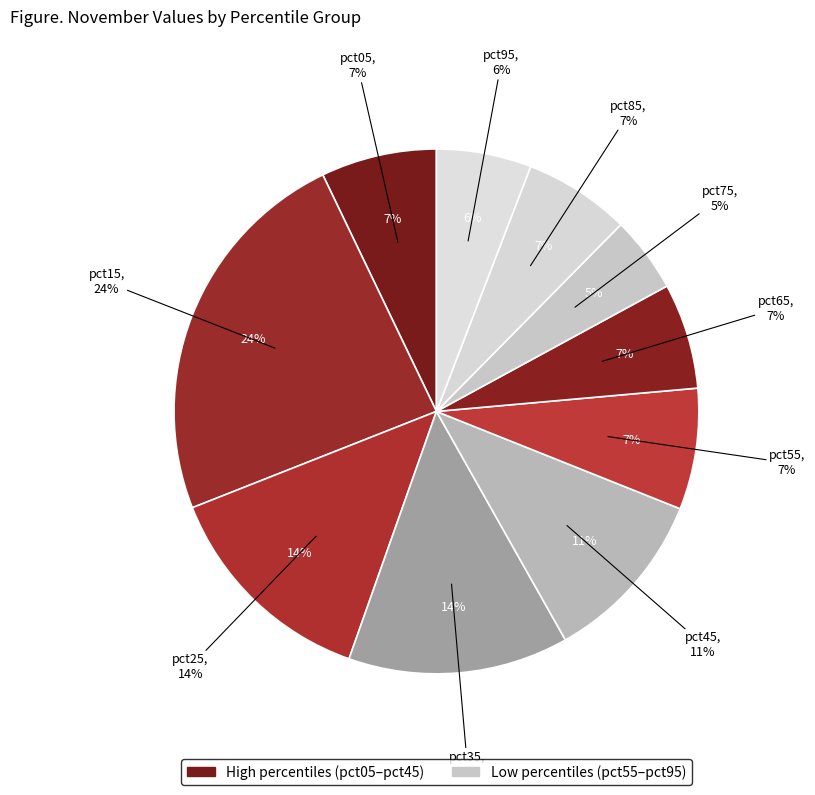

Count the number of slices in the pie.

10